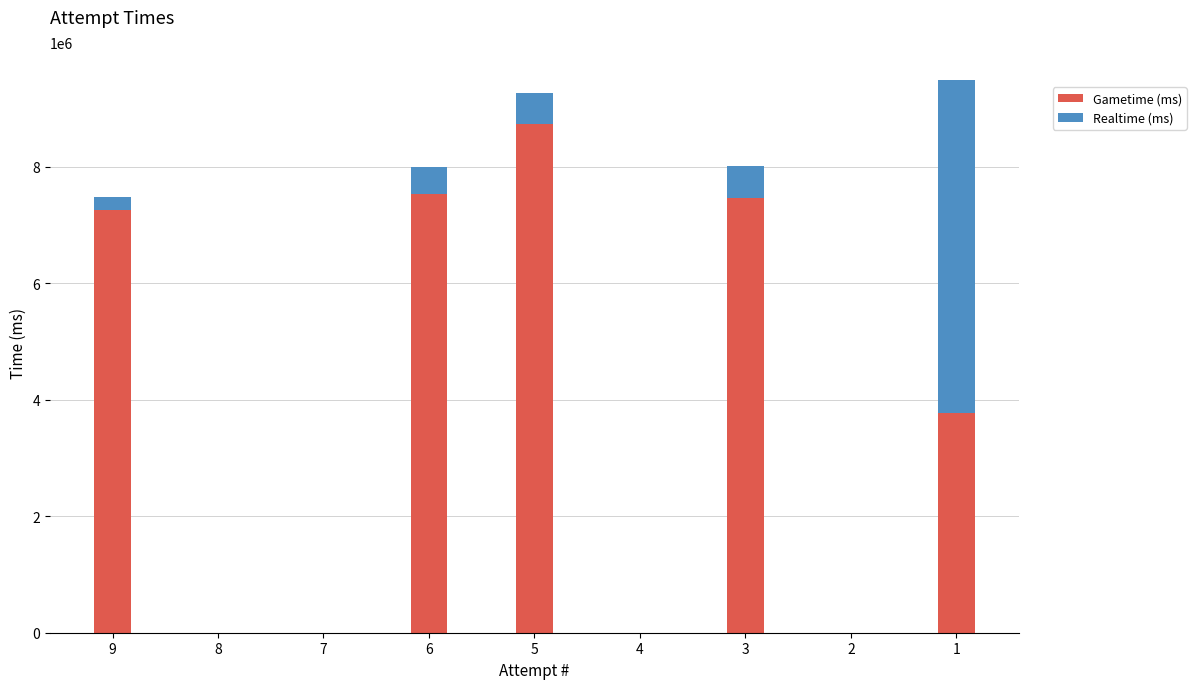

Are the bars grouped side by side (vs. stacked)?

No